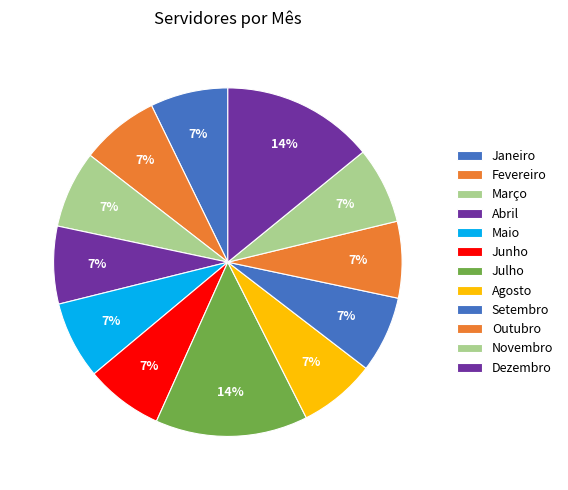

Combined, what portion of the pie is Fevereiro and Dezembro?

21.4%